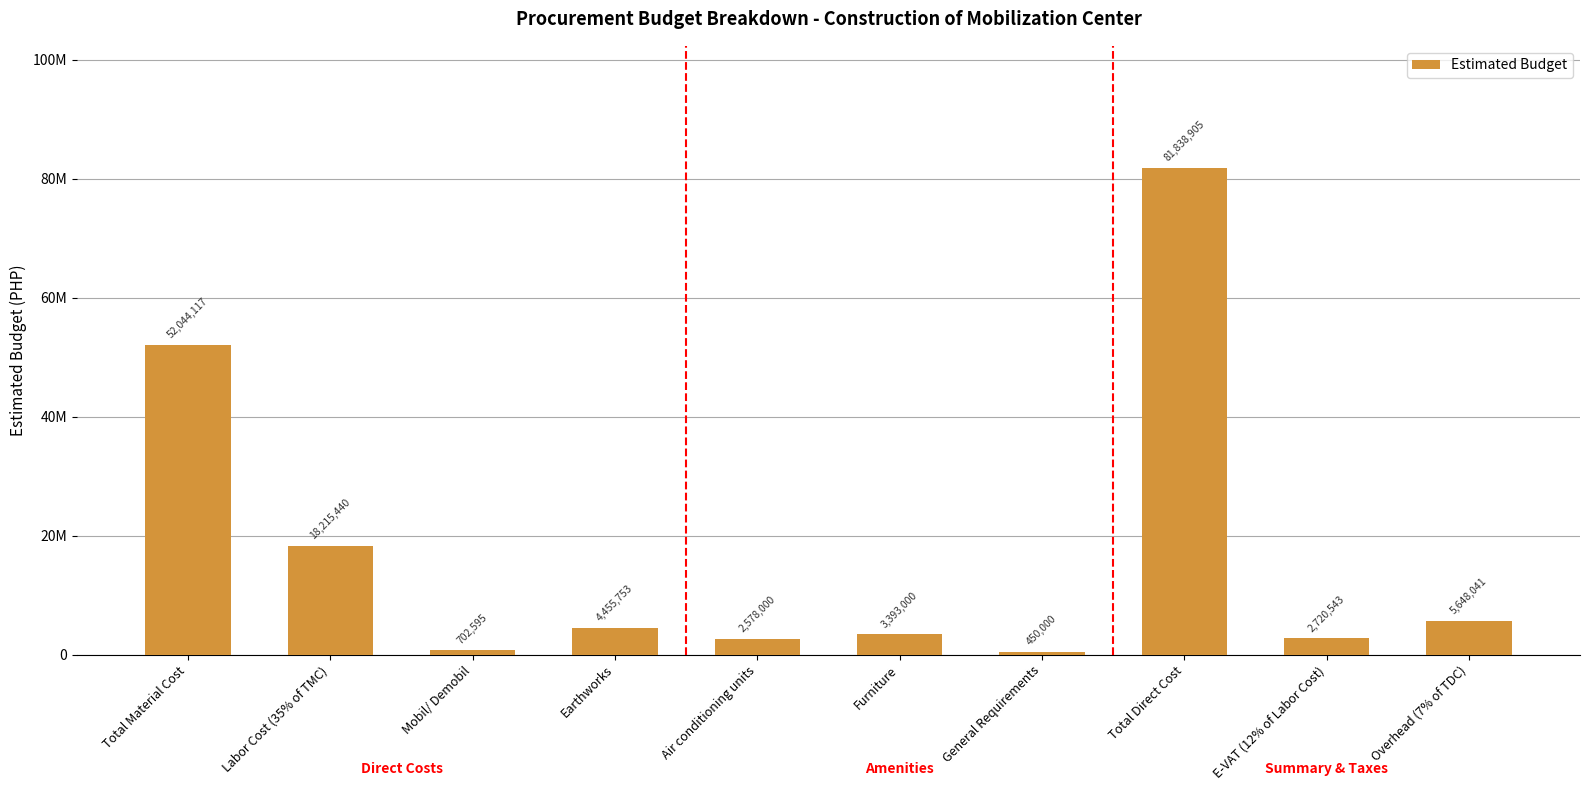

List the labels in order of value, smallest first.

General Requirements, Mobil/ Demobil, Air conditioning units, E-VAT (12% of Labor Cost), Furniture, Earthworks, Overhead (7% of TDC), Labor Cost (35% of TMC), Total Material Cost, Total Direct Cost